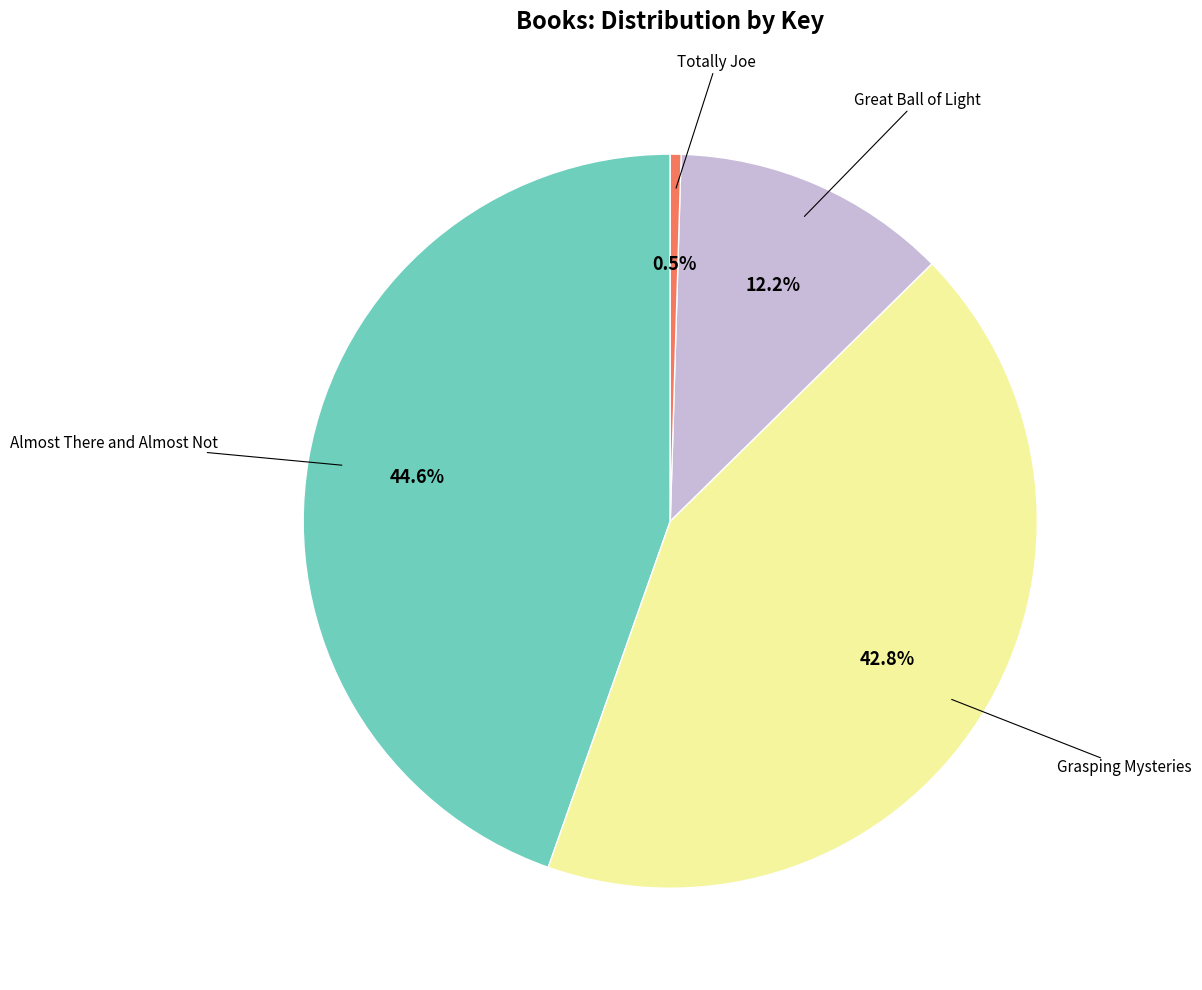

How many segments does this pie chart have?

4